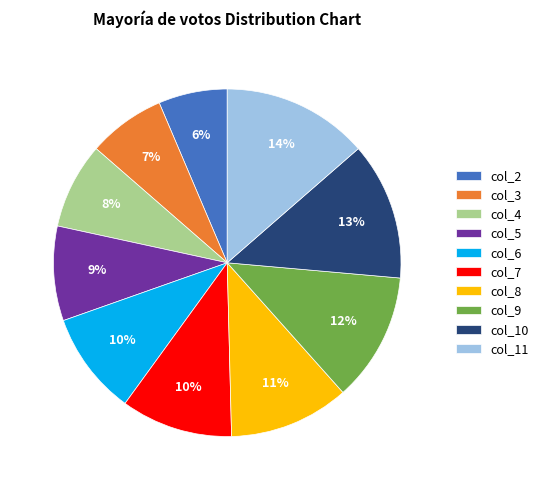

What is the largest slice in the pie chart?

col_11